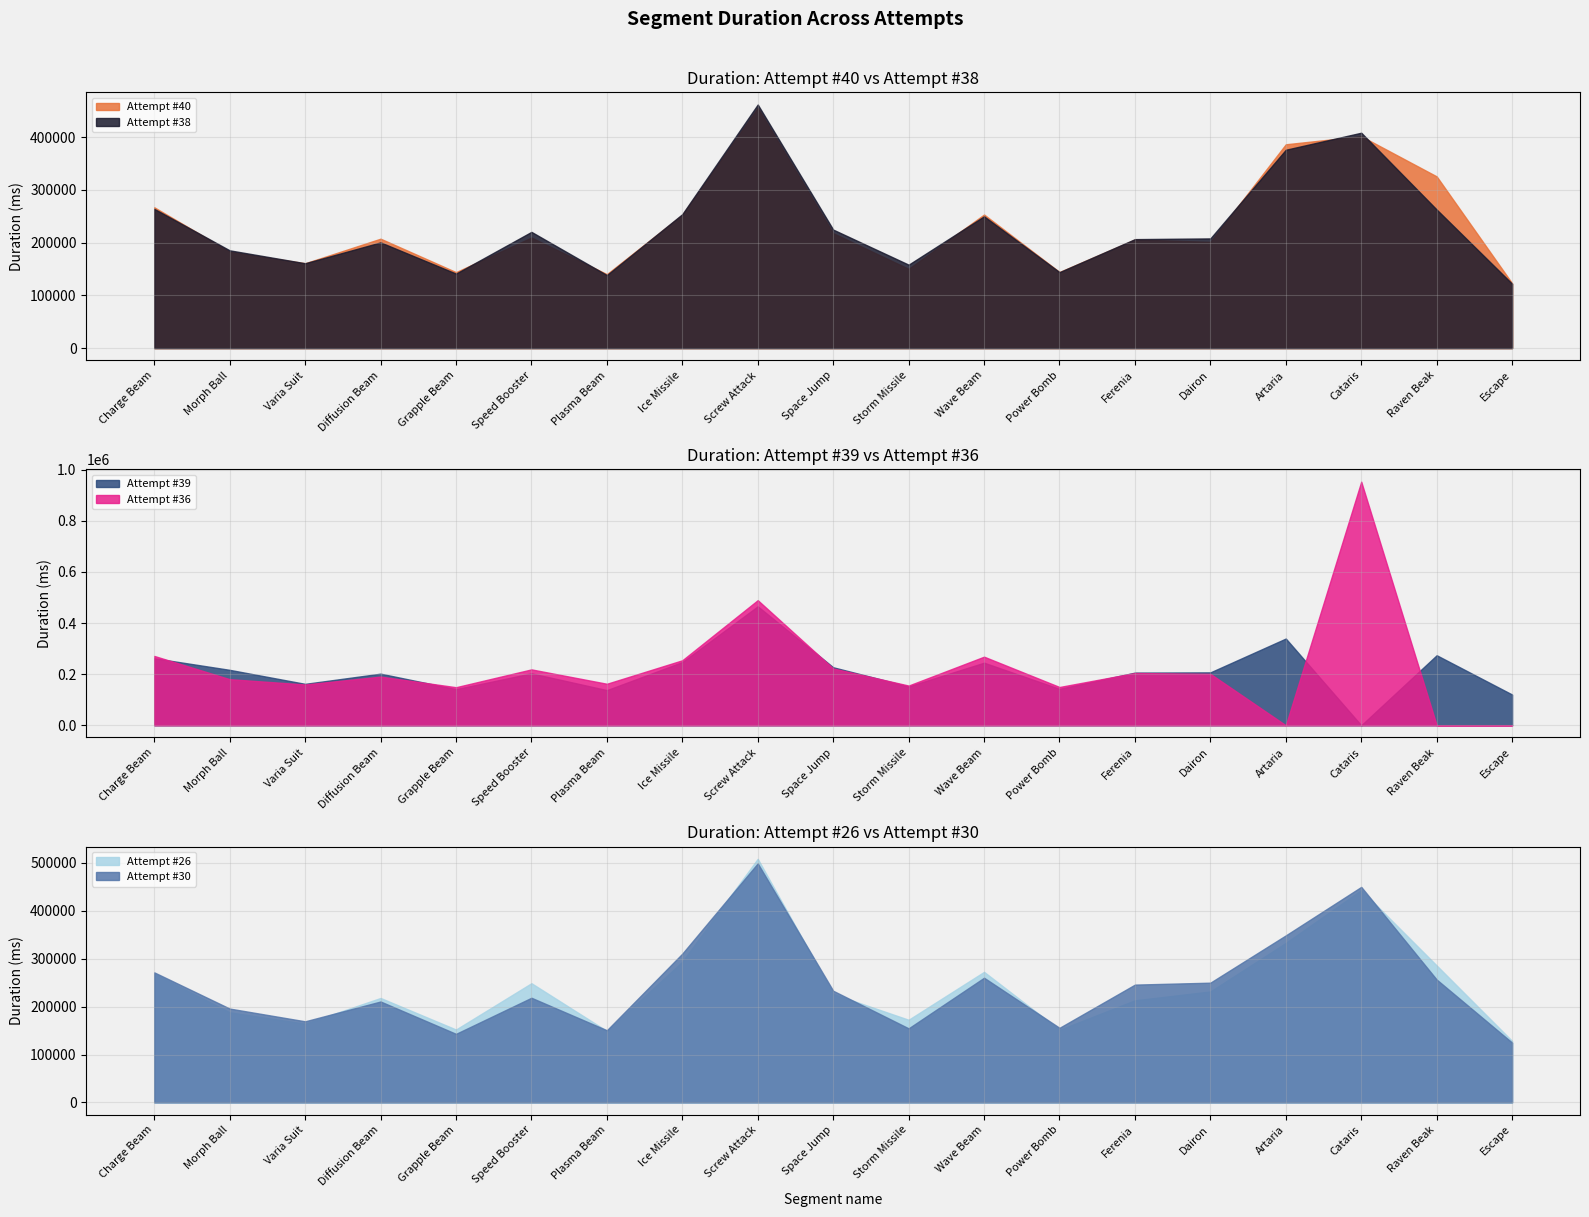

Is it true that Attempt #36 equals 149865 at Power Bomb?

True